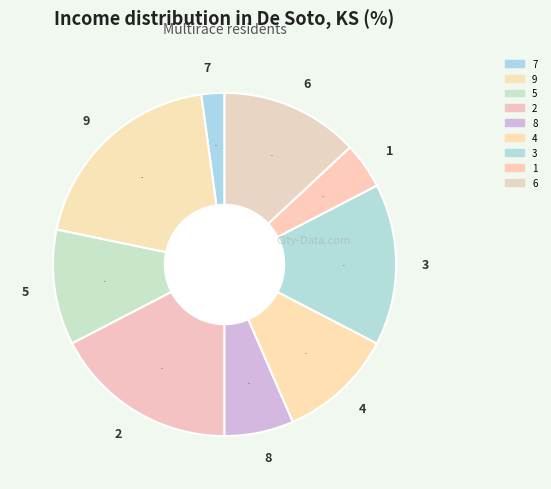

Is there a majority slice in this chart?

No